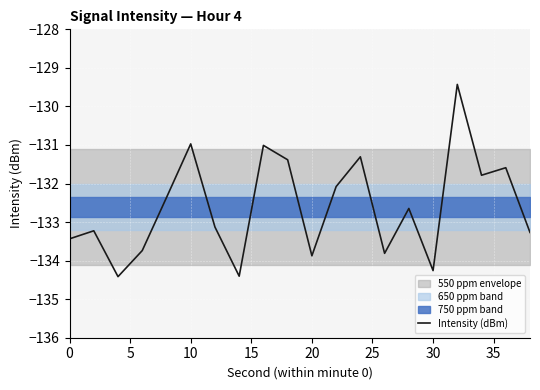

How many points are higher than both their immediate neighbors (excluding endpoints)?

7